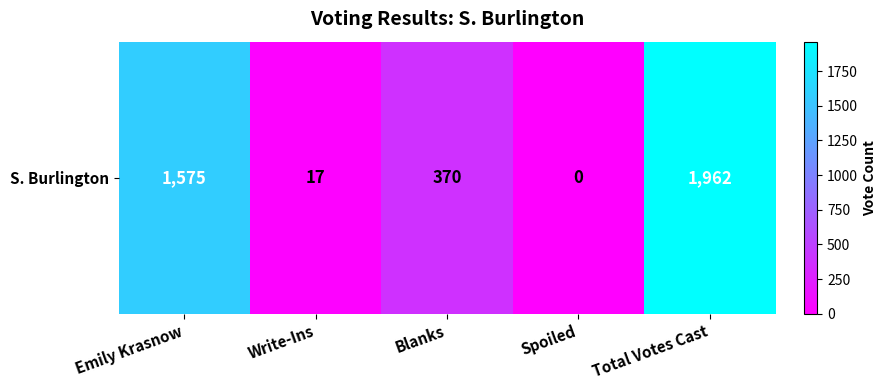

Rank the categories by value from lowest to highest.

Spoiled, Write-Ins, Blanks, Emily Krasnow, Total Votes Cast